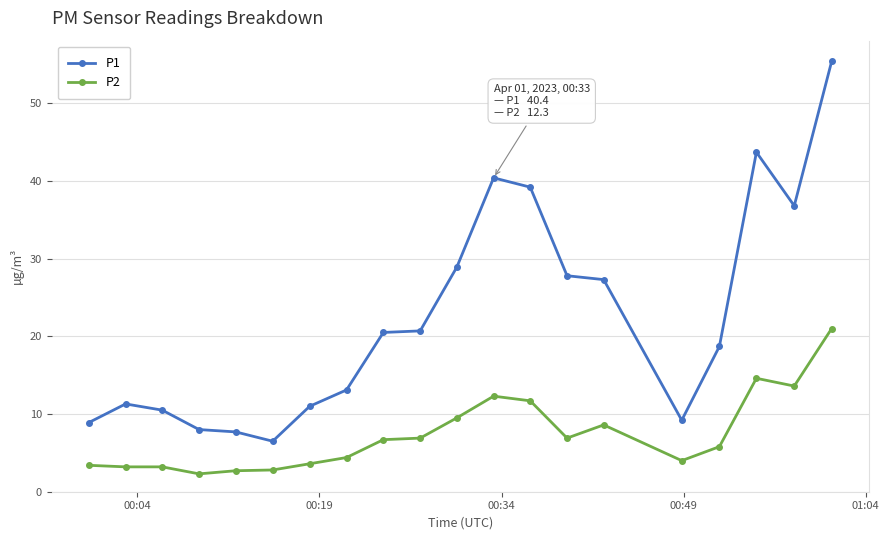

True or false: P1 and P2 intersect in this chart.

False